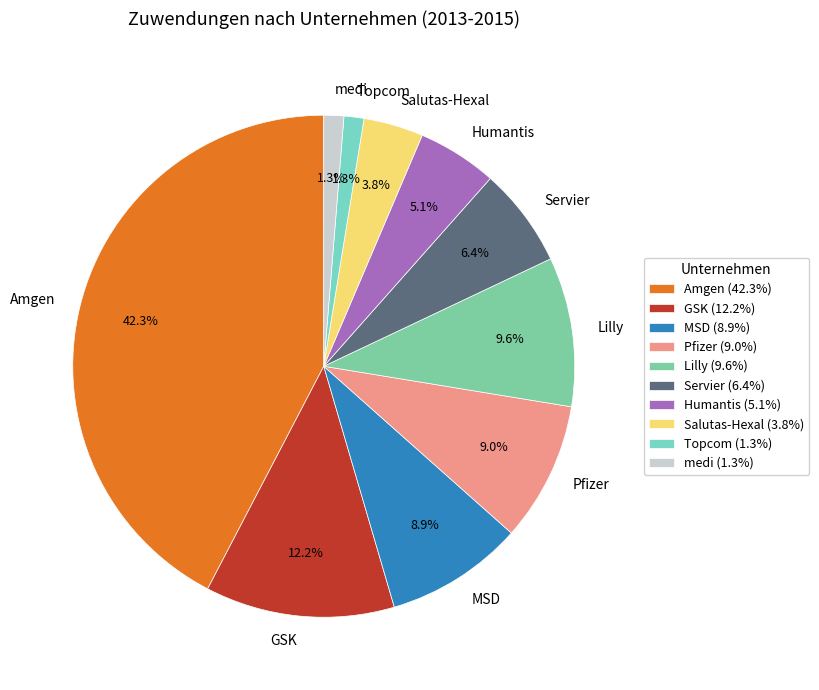

To the nearest percent, what percentage of the pie is medi?

1%